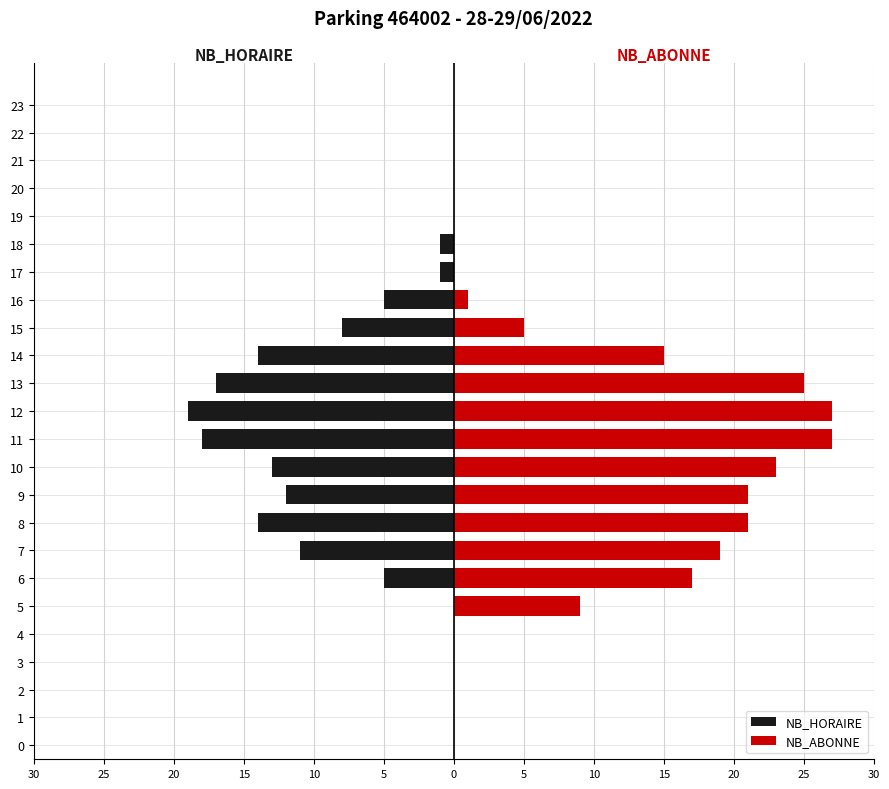

How many categories are shown in the chart?

24